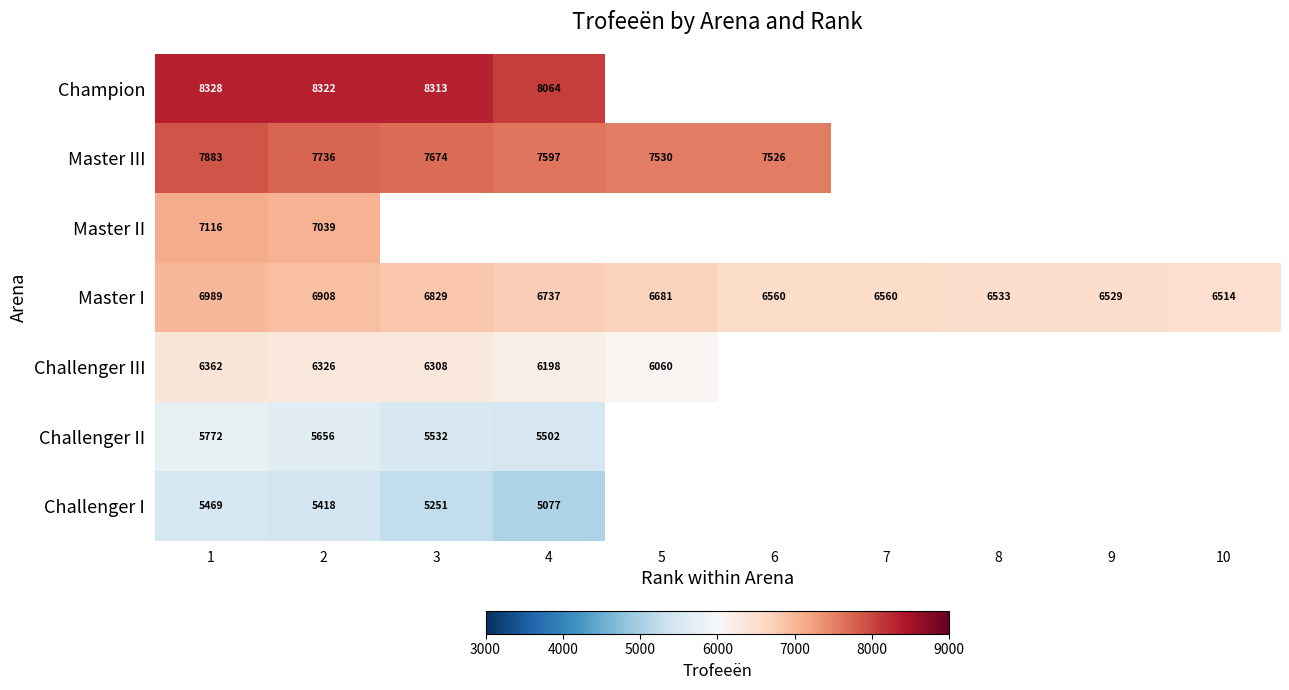

Between 1 and 2, which series saw the biggest shift?

Master III